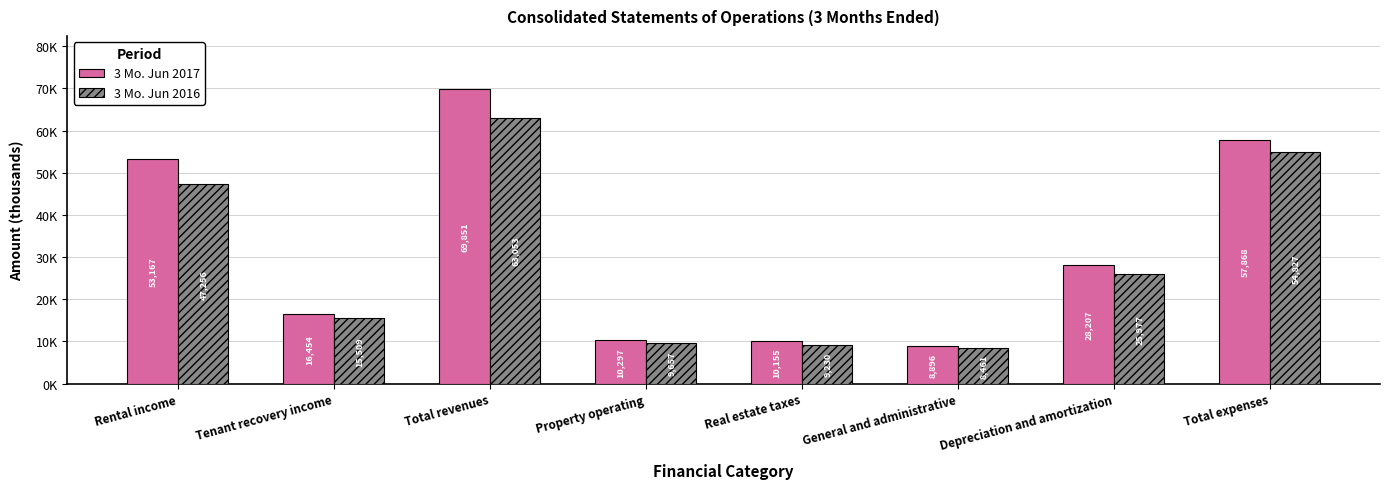

Are the bars grouped side by side (vs. stacked)?

Yes